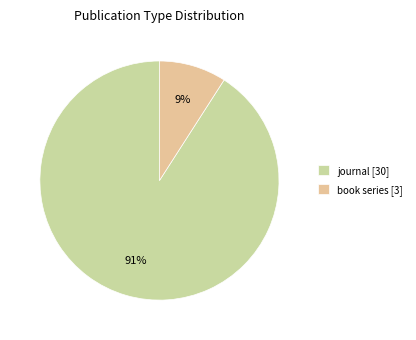

To the nearest percent, what portion does book series represent?

9%